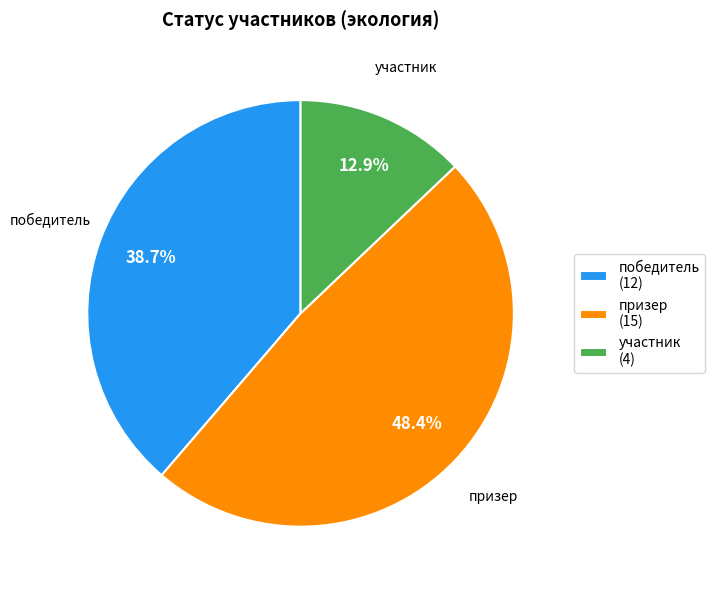

Is the sum of победитель and призер greater than half?

Yes